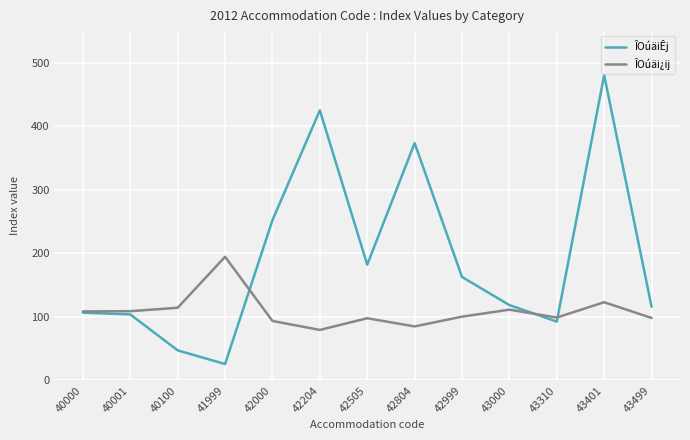

Which label corresponds to the largest value in the chart?

43401